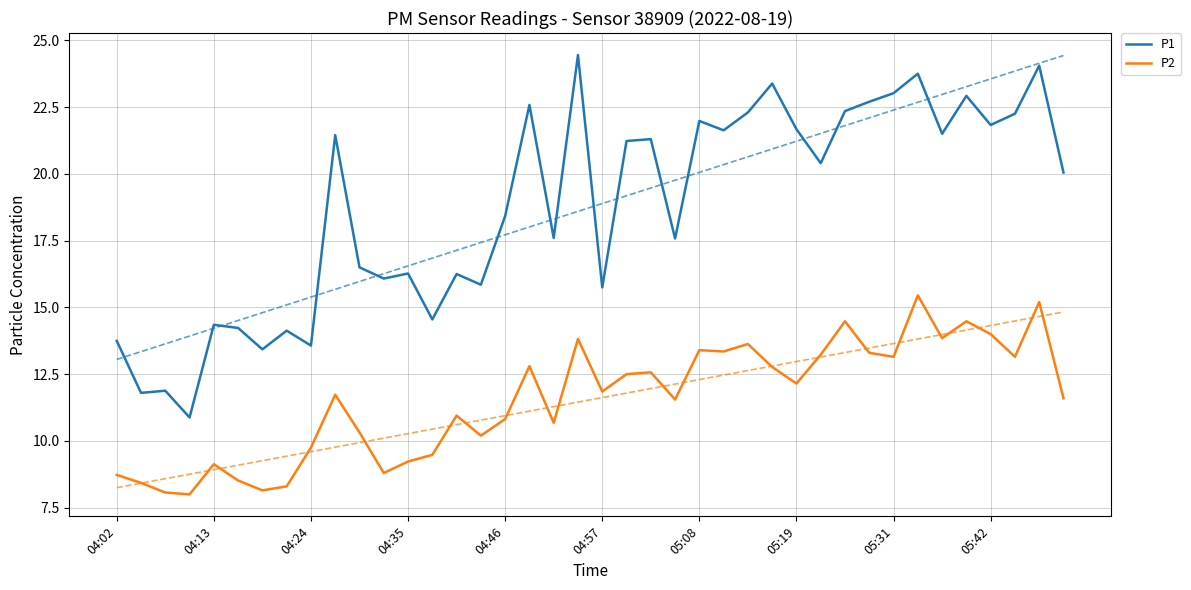

What is the value of the P2 point at the 3rd from the left?

8.1